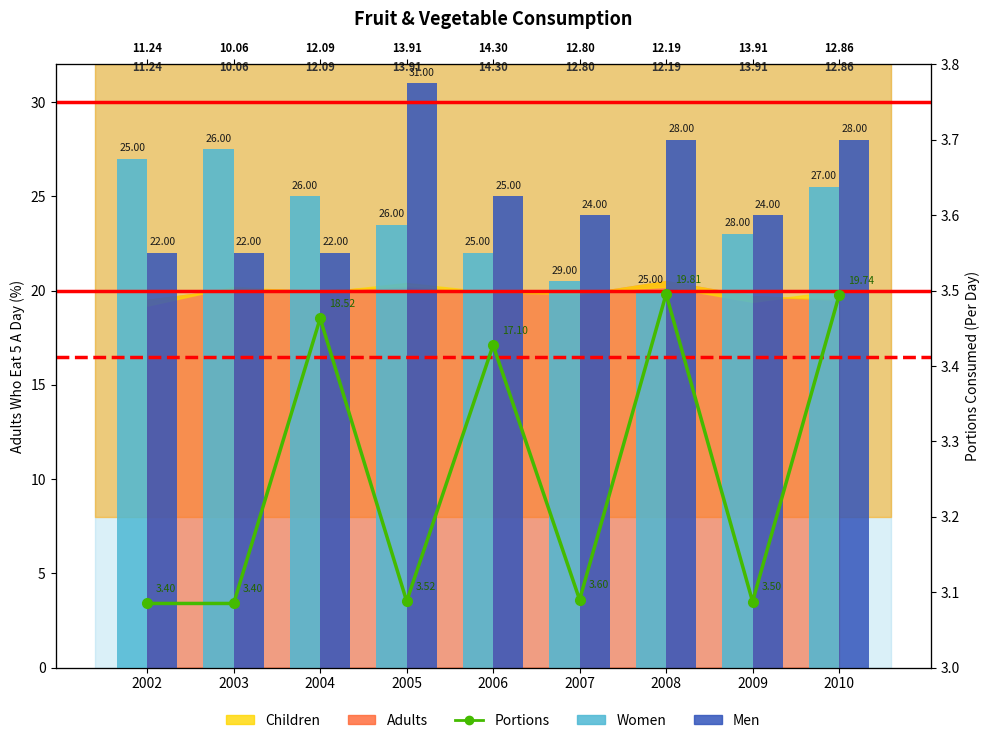

Reading left to right, extract all data points from this chart.

Portions: 3.4	3.4	18.5	3.5	17.1	3.6	19.8	3.5	19.7
Women: 27.0	27.5	25.0	23.5	22.0	20.5	20.0	23.0	25.5
Men: 22.0	22.0	22.0	31.0	25.0	24.0	28.0	24.0	28.0